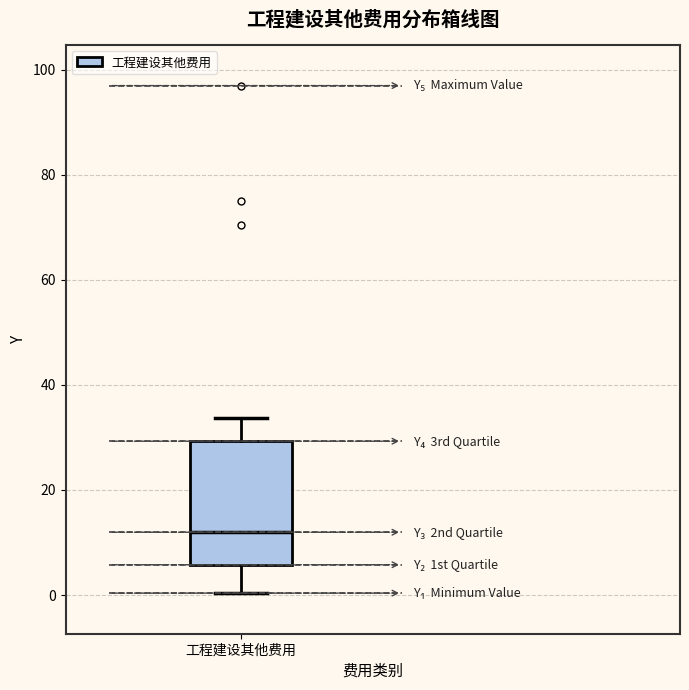

Read this box plot against the y-axis: the position of the median line, the range covered by the box, and the ends of both whiskers. The values are not printed on the chart, so give them approximately, as read against the axis.

median 12, box 6 to 30, whiskers 0 to 34